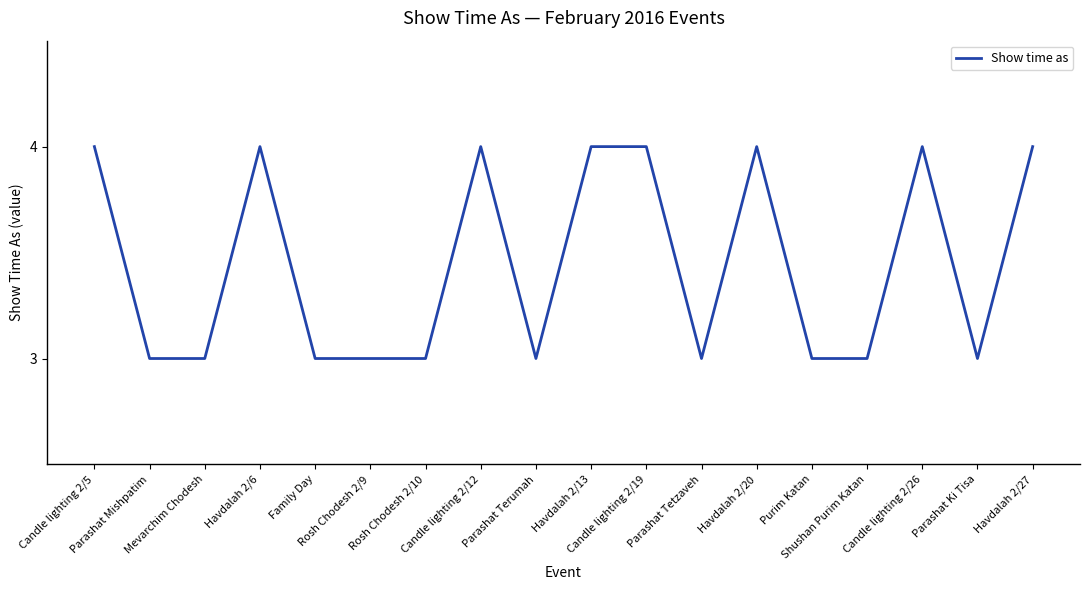

What is the maximum value shown in the chart?

4